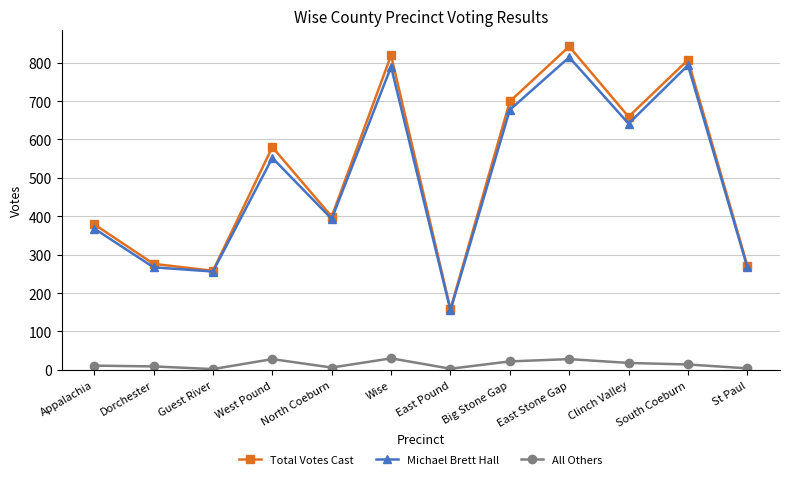

How many lines are shown in the chart?

3